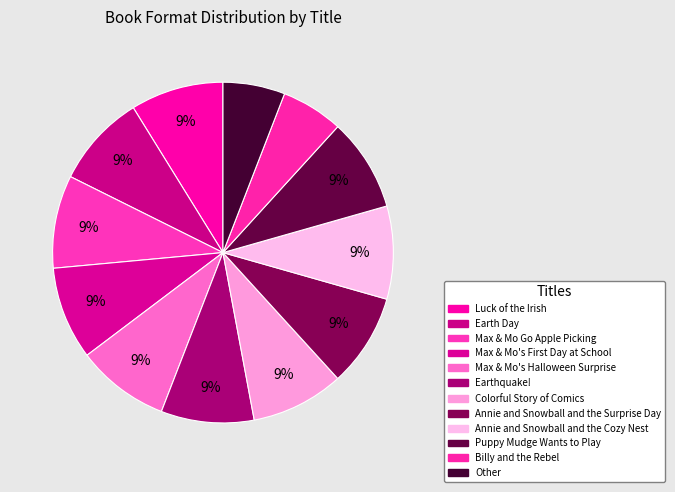

The Billy and the Rebel slice represents 1% of the pie. True or false?

False